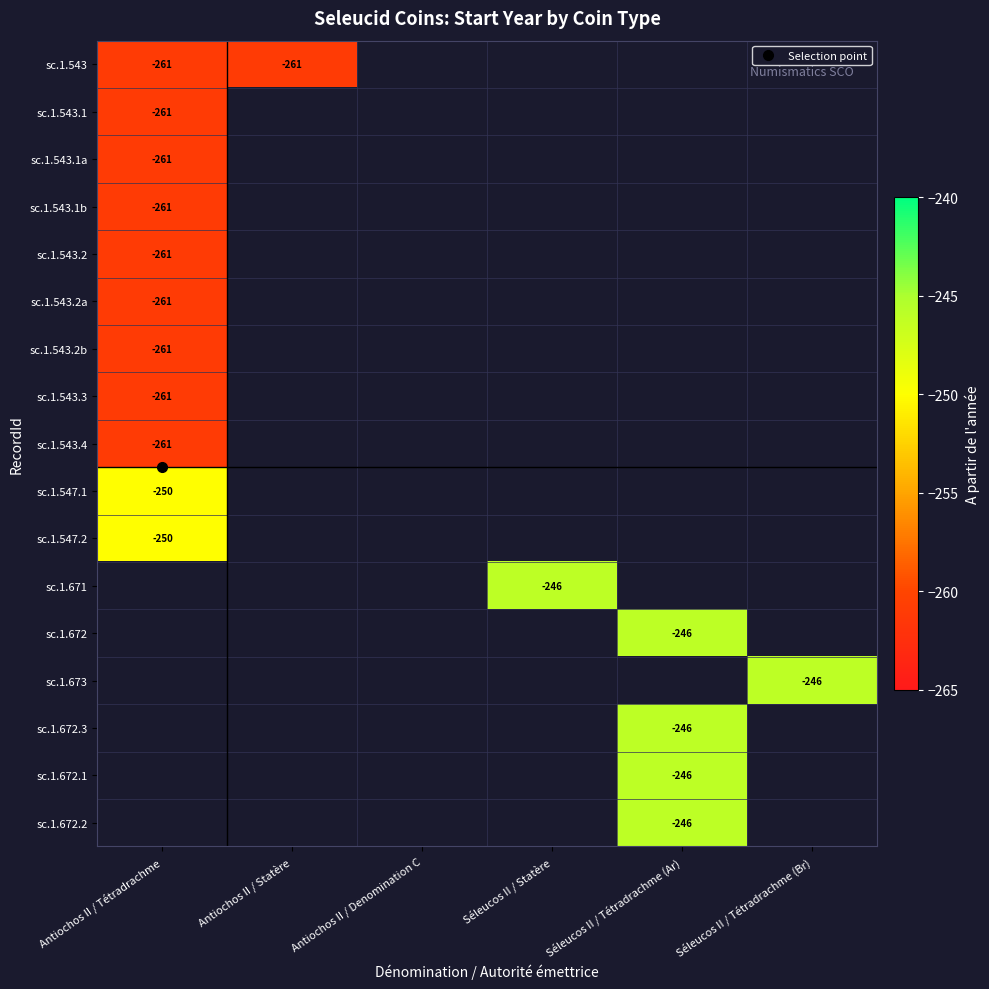

At how many categories does at least one series exceed -252?

6